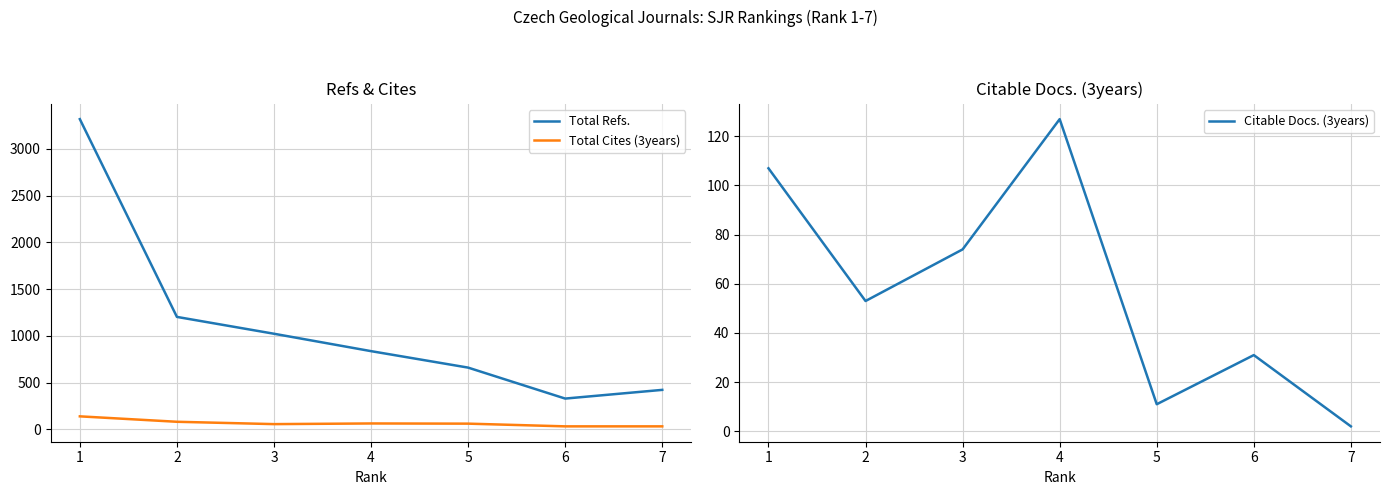

Rank the series at 2 from highest to lowest value.

Total Refs., Total Cites (3years), Citable Docs. (3years)